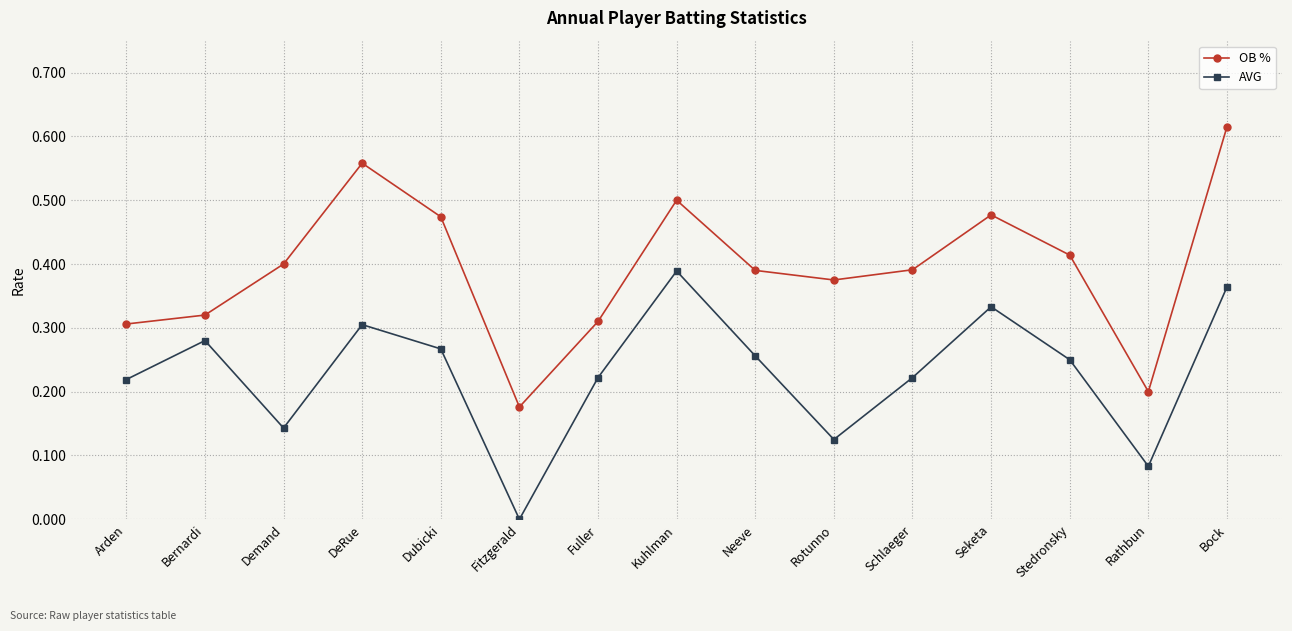

True or false: OB % and AVG cross at least once.

False